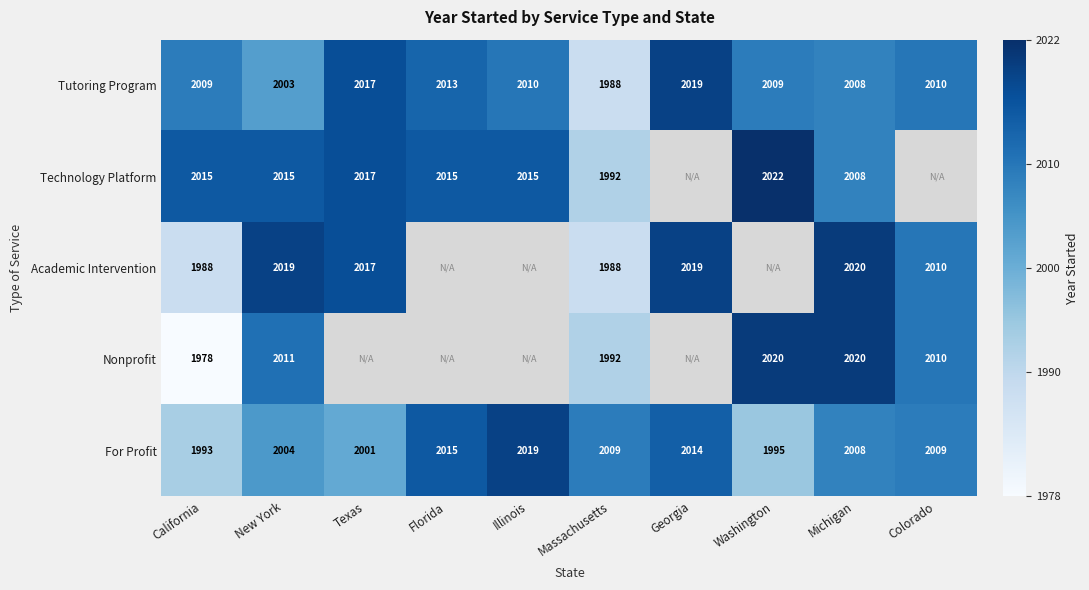

At which category does the chart reach its minimum across all series?

California